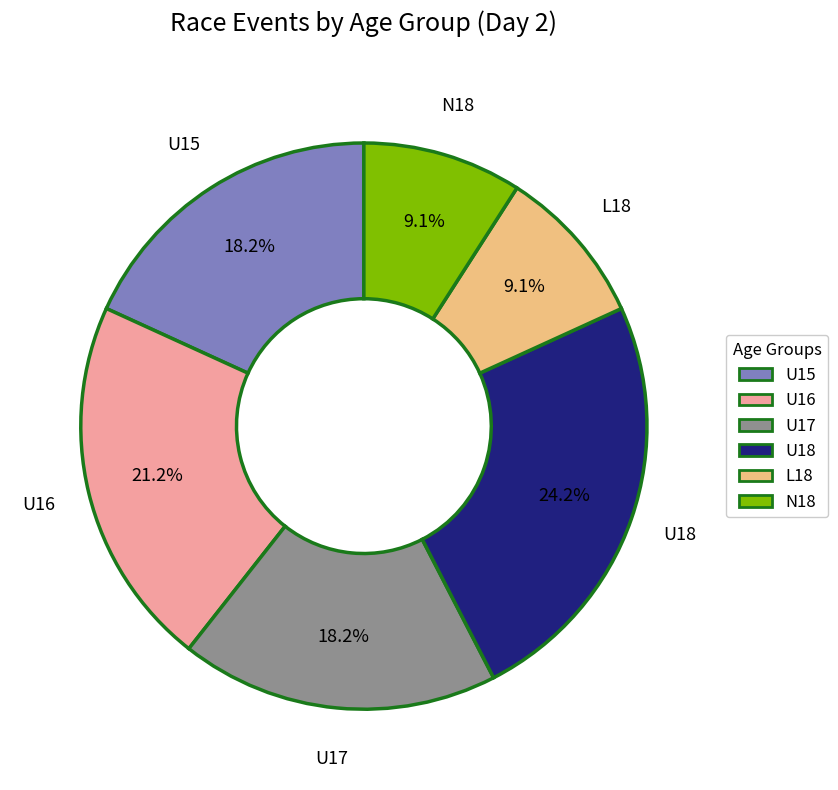

Approximately how many times larger is the value at N18 compared to U16?

0.4